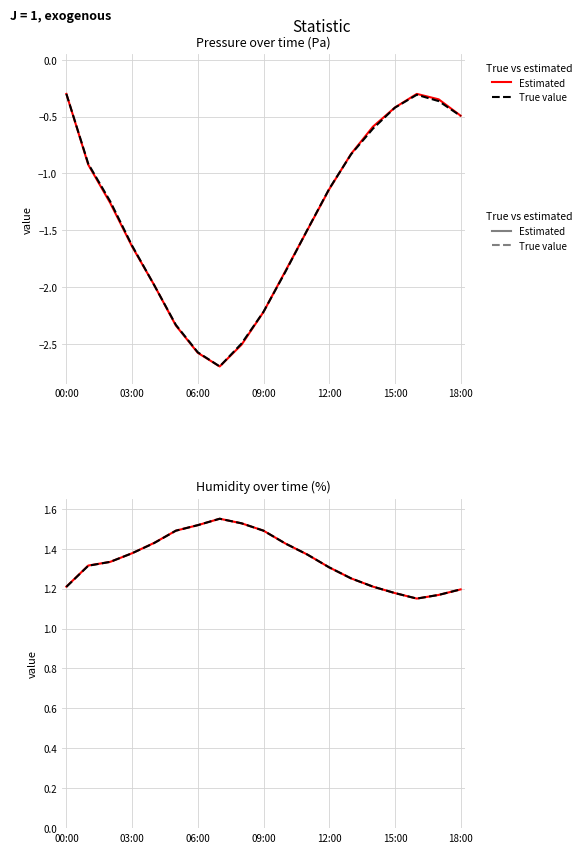

What is the sum of all True value values?

25.5